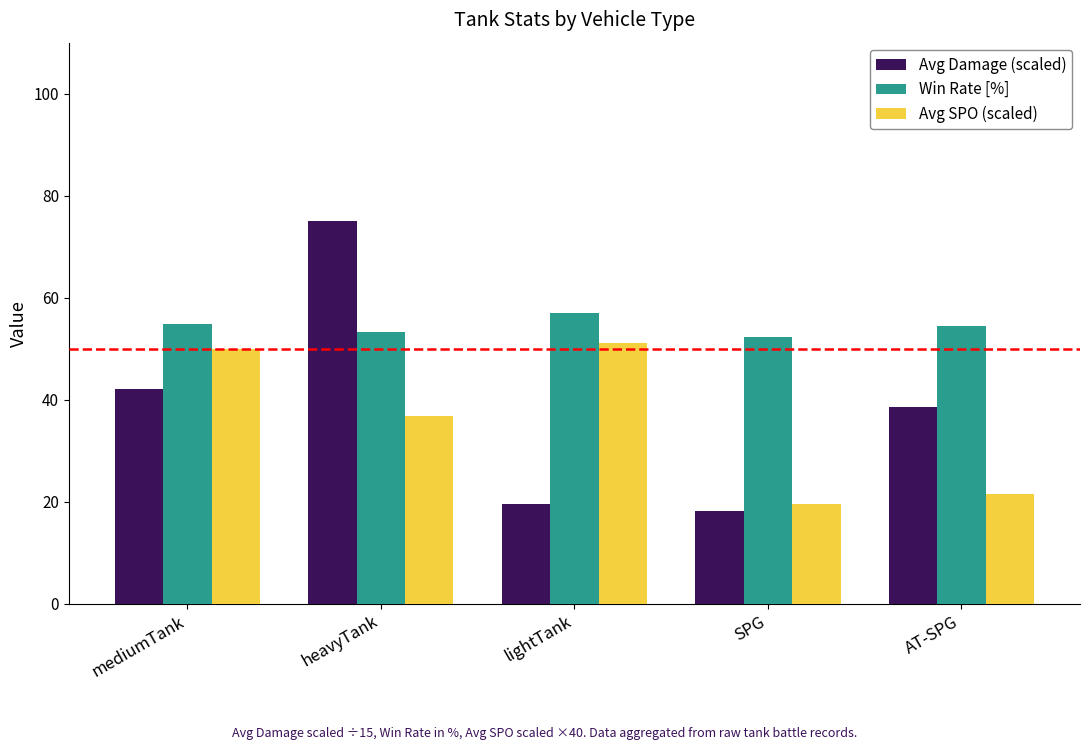

List the series in order of their overall mean, highest first.

Win Rate [%], Avg Damage (scaled), Avg SPO (scaled)